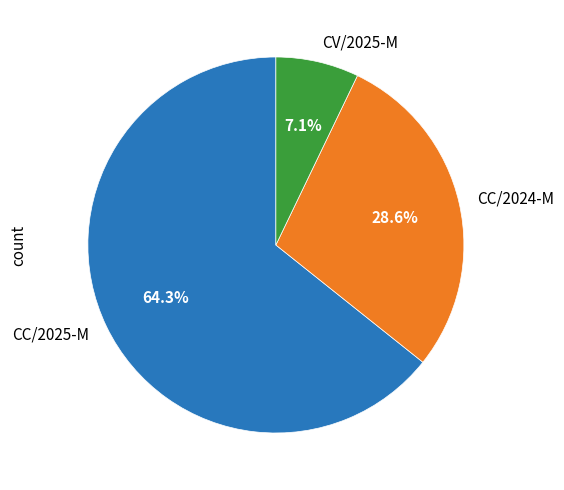

Which category has the biggest portion of the pie?

CC/2025-M